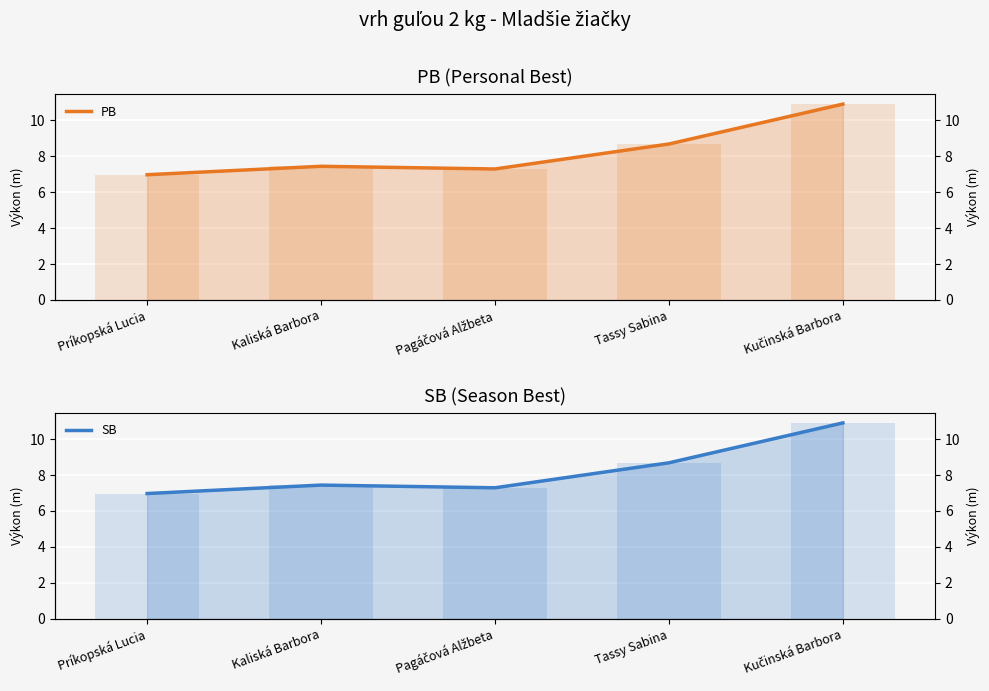

What is the minimum value shown in the chart?

7.0